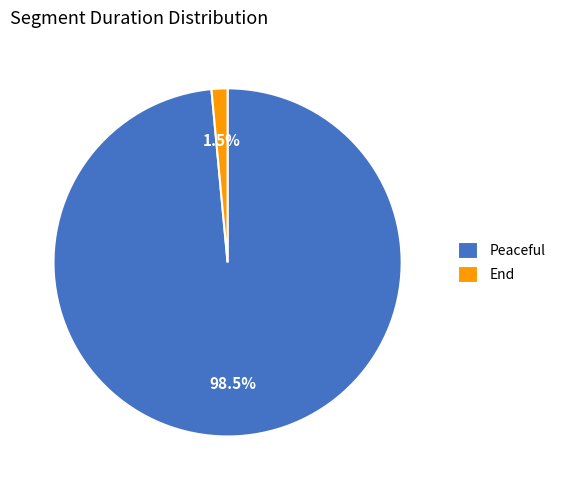

Rank the categories by value from highest to lowest.

Peaceful, End